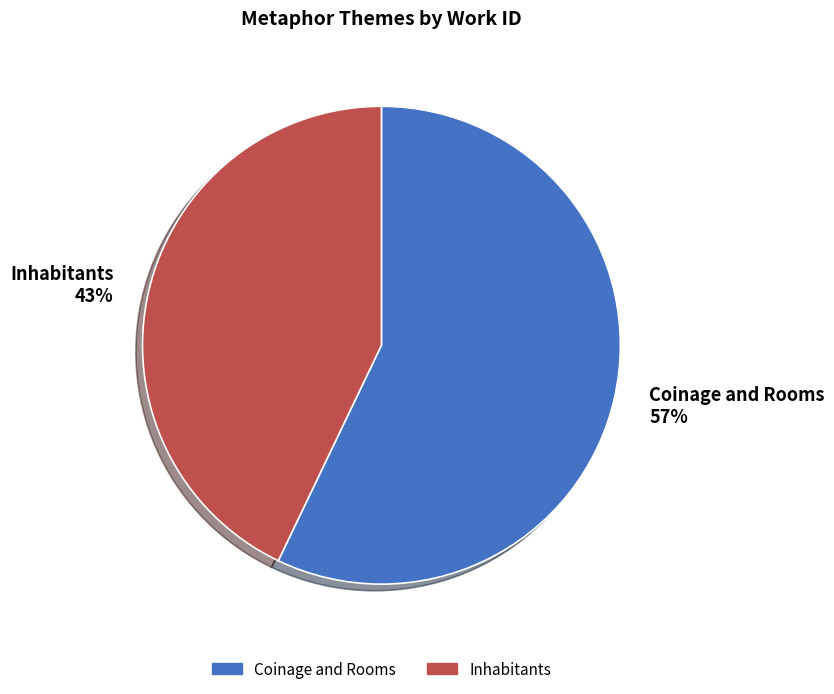

To the nearest percent, what is the difference between the Inhabitants and Coinage and Rooms slice percentages?

14%